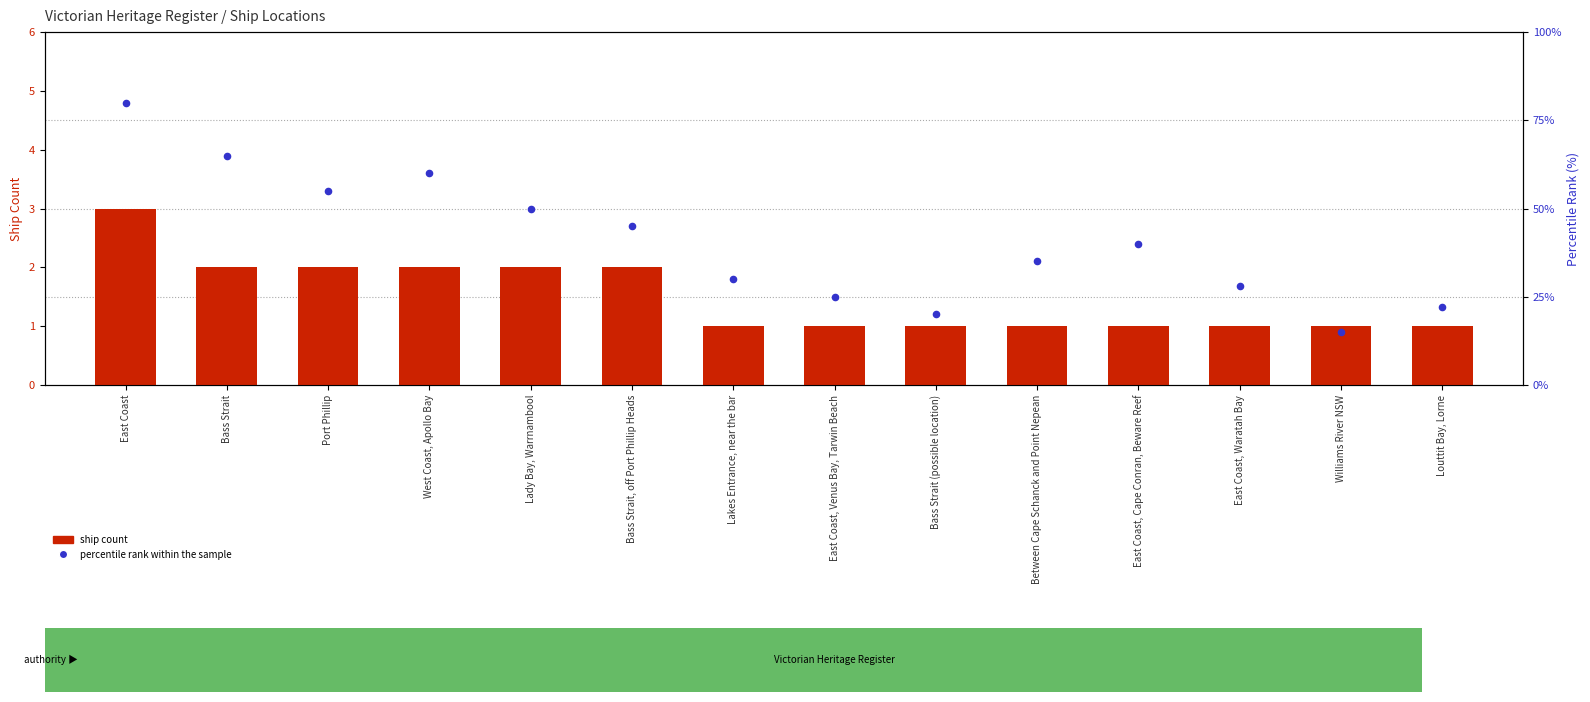

What are all the series names shown in the legend?

ship count, percentile rank within the sample